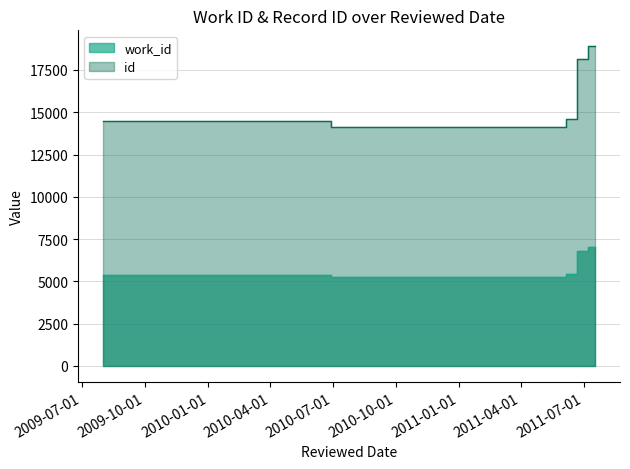

What is the value of the id point at the 3rd from the left?

14589